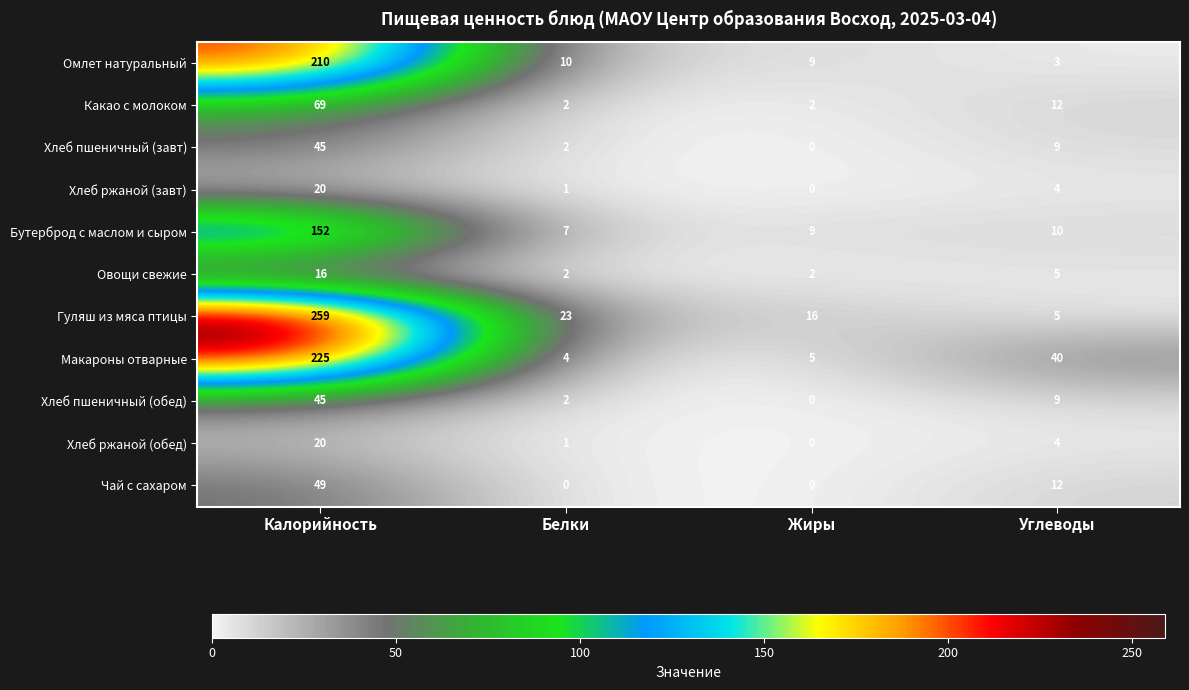

The value of Бутерброд с маслом и сыром at Белки is 2. True or false?

False